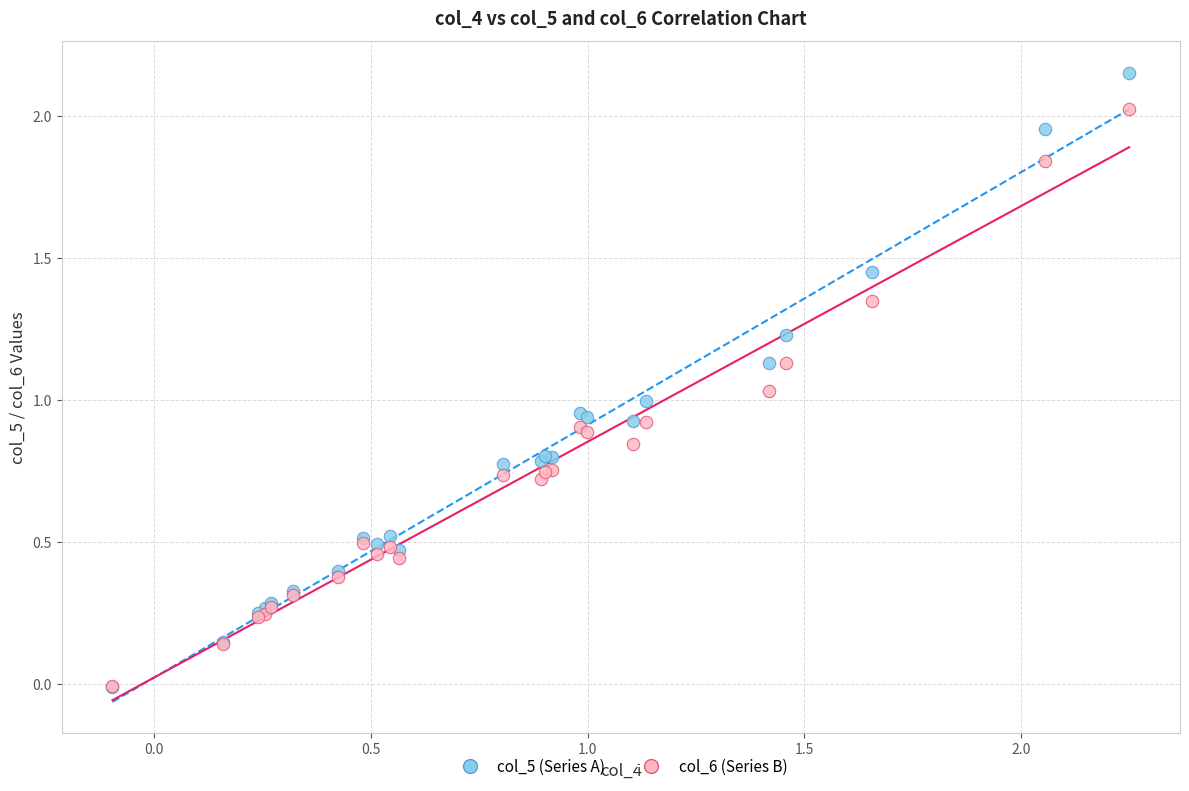

What are all the series names shown in the legend?

col_5 (Series A), col_6 (Series B)